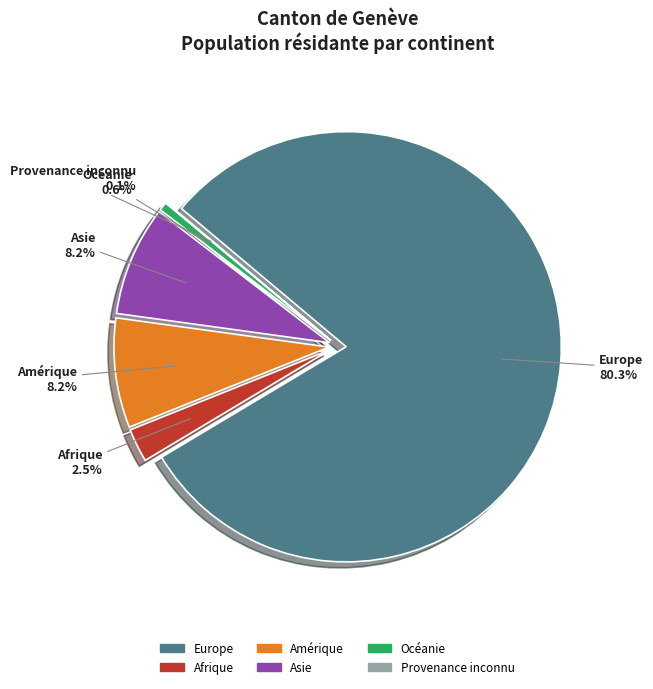

Combined, what portion of the pie is Océanie and Provenance inconnu?

0.7%